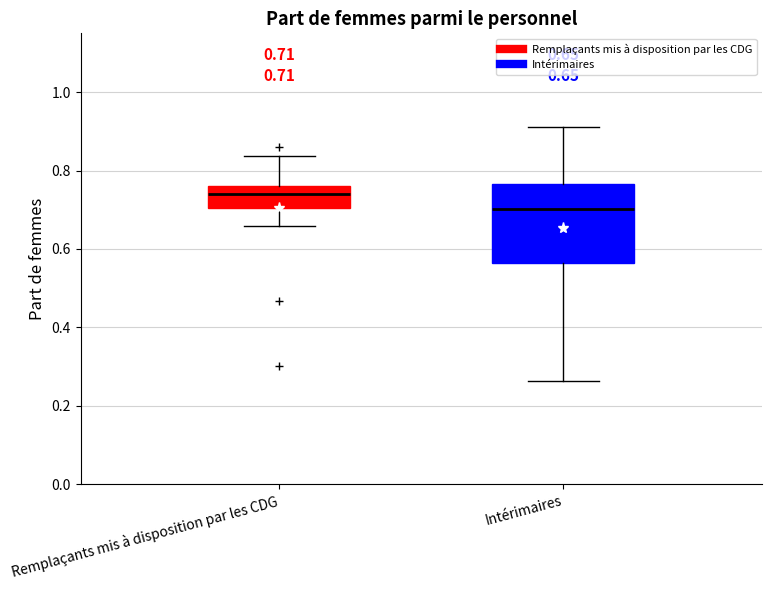

Comparing the boxes themselves (not the whiskers), which one is the tallest?

Intérimaires